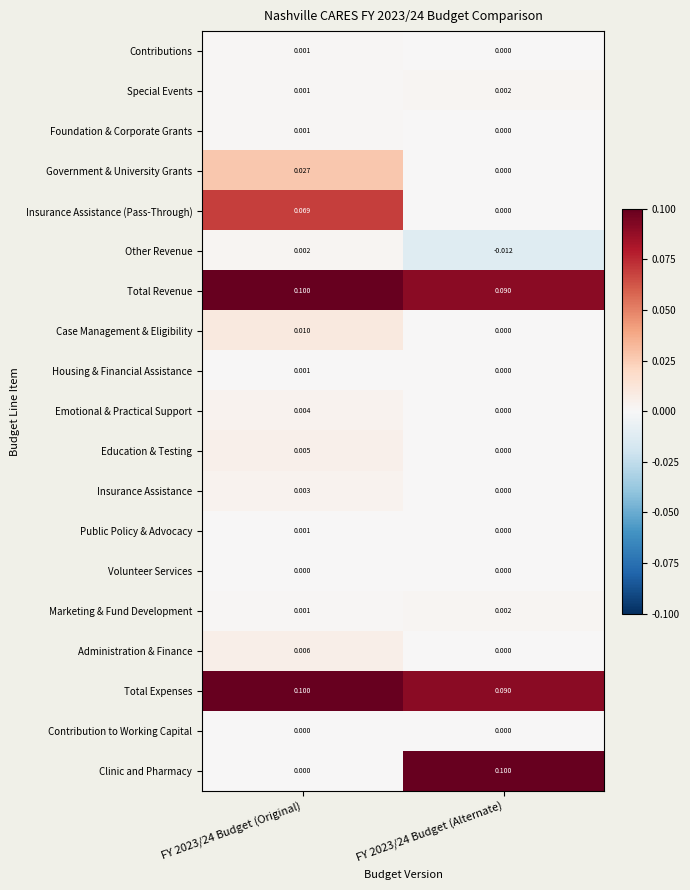

Which series has the widest spread of values?

Clinic and Pharmacy